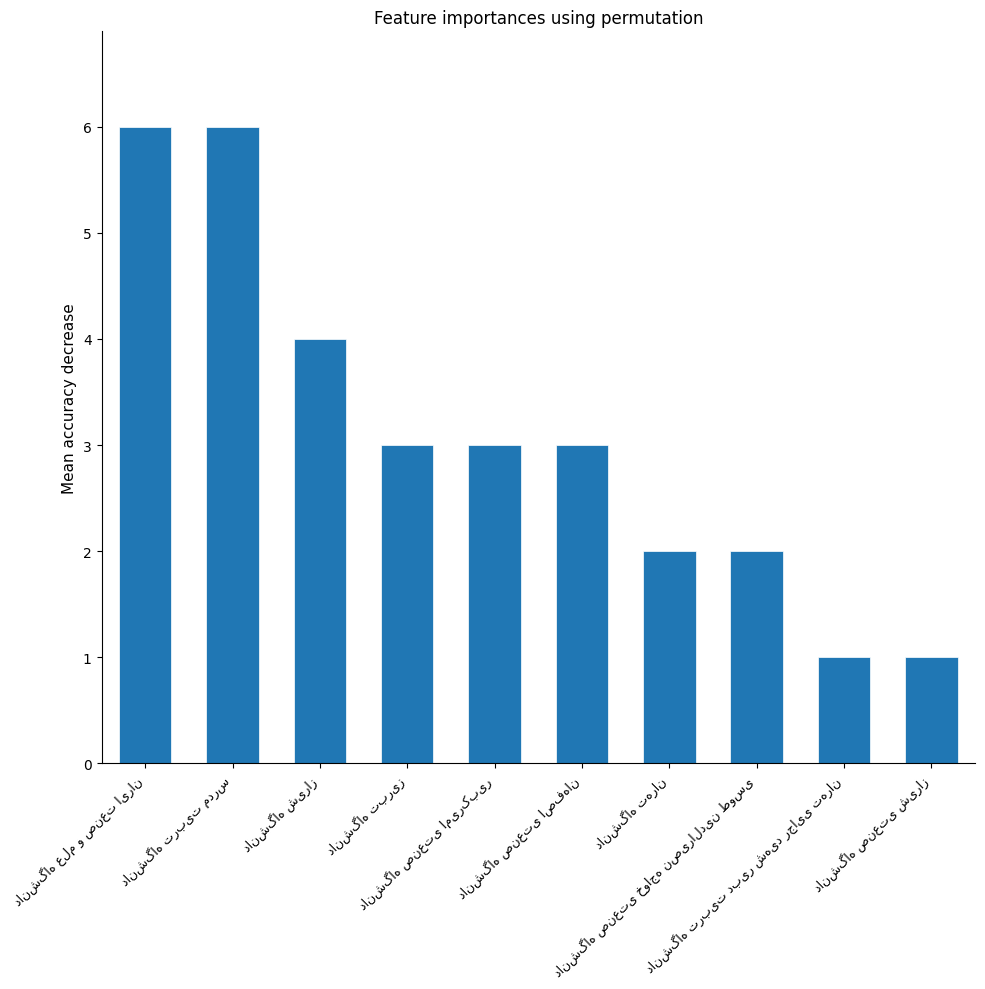

What is the average value?

3